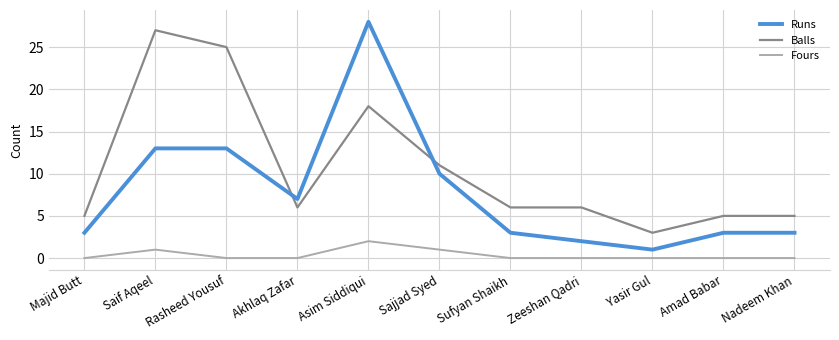

At which category does the chart reach its peak across all series?

Asim Siddiqui